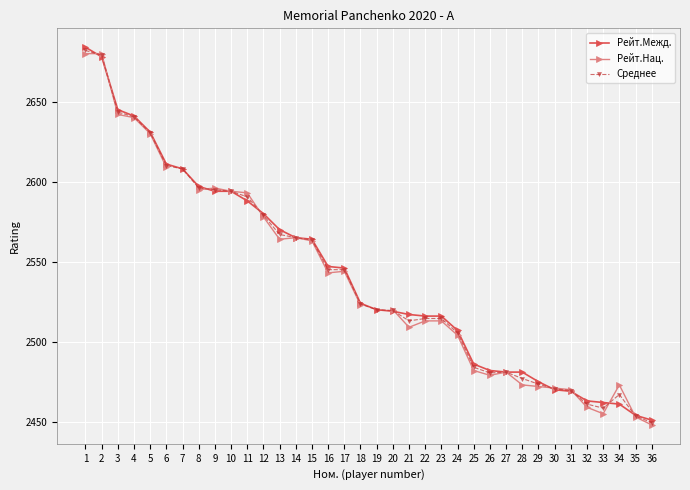

What is the value of the Рейт.Межд. point at the 7th from the left?

2608.0